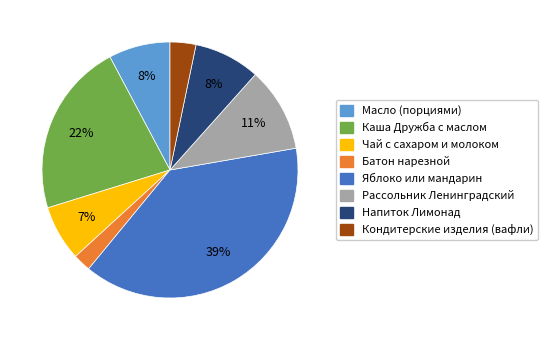

Count the number of slices in the pie.

8